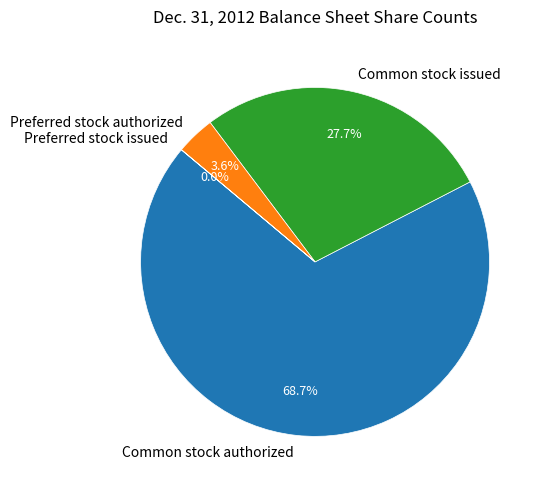

Is there a majority slice in this chart?

Yes